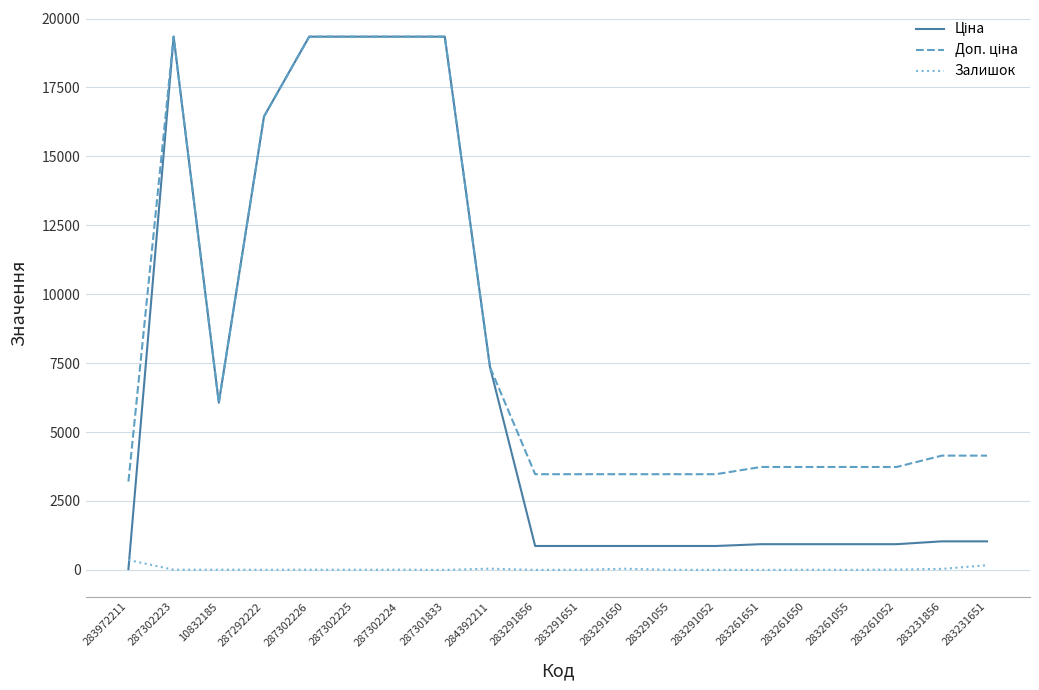

True or false: Залишок has a value of 3.0 at 283261055.

True